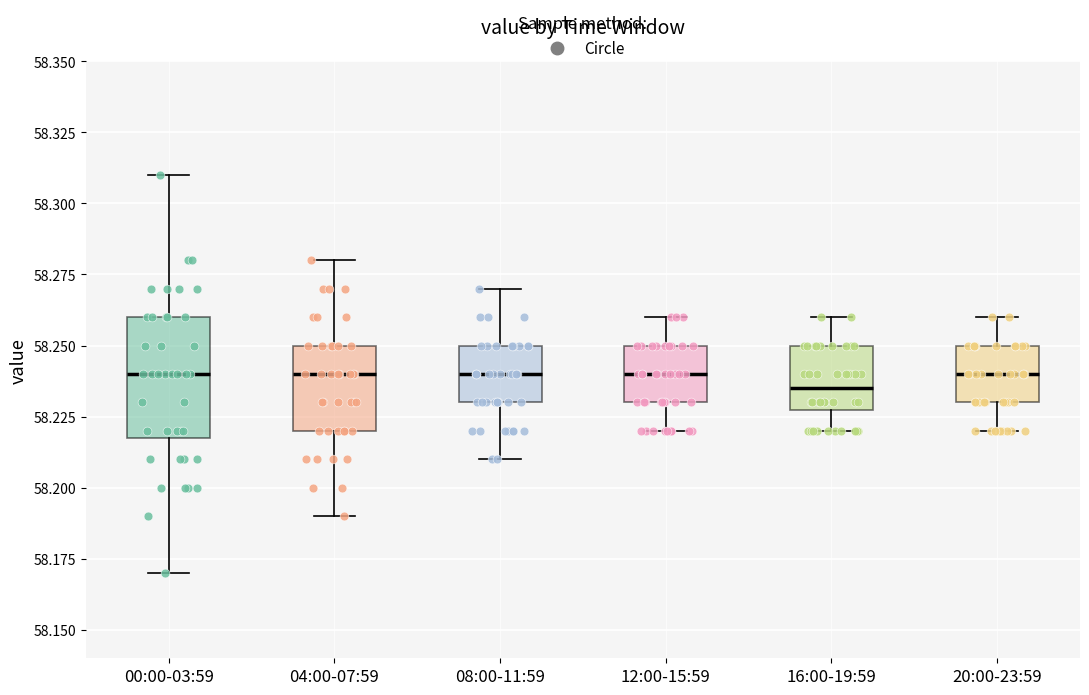

Reading left to right, read every box against the y-axis: the position of its median line, the range the box covers, and the ends of its whiskers. The values are not printed on the chart, so give them approximately, as read against the axis.

00:00-03:59: median 58.240, box 58.220 to 58.260, whiskers 58.170 to 58.310
04:00-07:59: median 58.240, box 58.220 to 58.250, whiskers 58.190 to 58.280
08:00-11:59: median 58.240, box 58.230 to 58.250, whiskers 58.210 to 58.270
12:00-15:59: median 58.240, box 58.230 to 58.250, whiskers 58.220 to 58.260
16:00-19:59: median 58.235, box 58.230 to 58.250, whiskers 58.220 to 58.260
20:00-23:59: median 58.240, box 58.230 to 58.250, whiskers 58.220 to 58.260